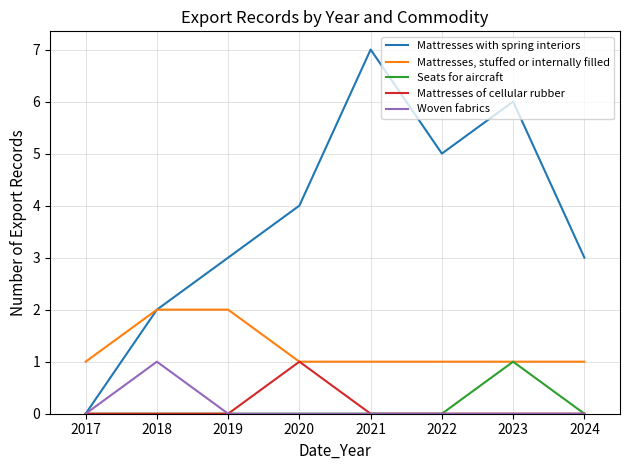

True or false: Woven fabrics and Mattresses, stuffed or internally filled cross at least once.

False